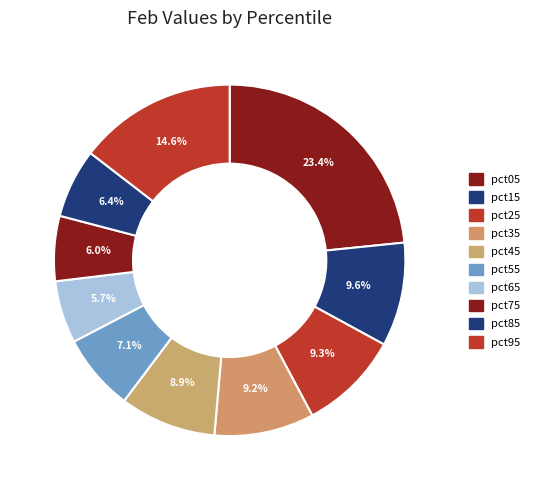

How many segments does this pie chart have?

10